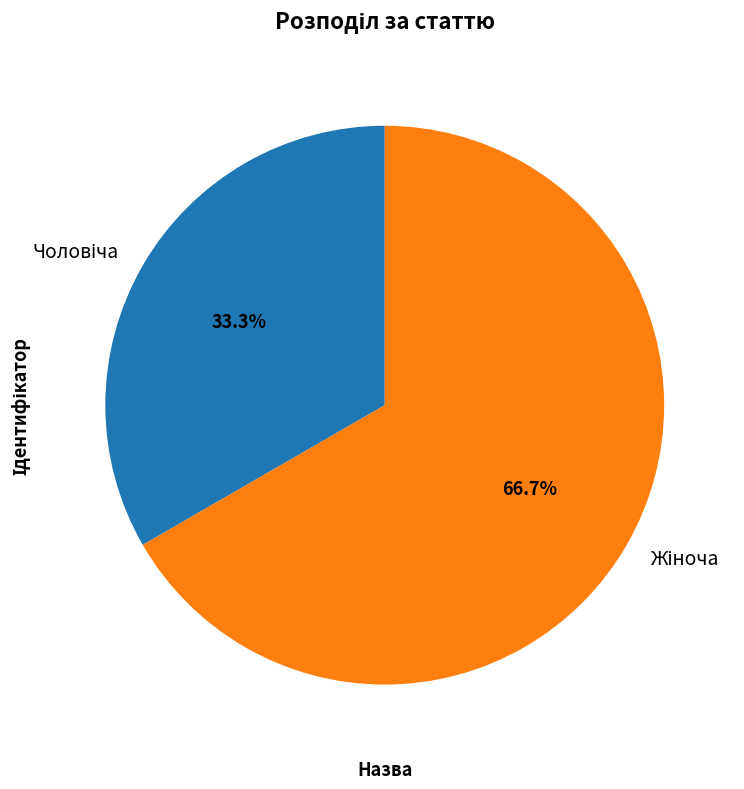

Is there any slice that represents more than half of the pie?

Yes